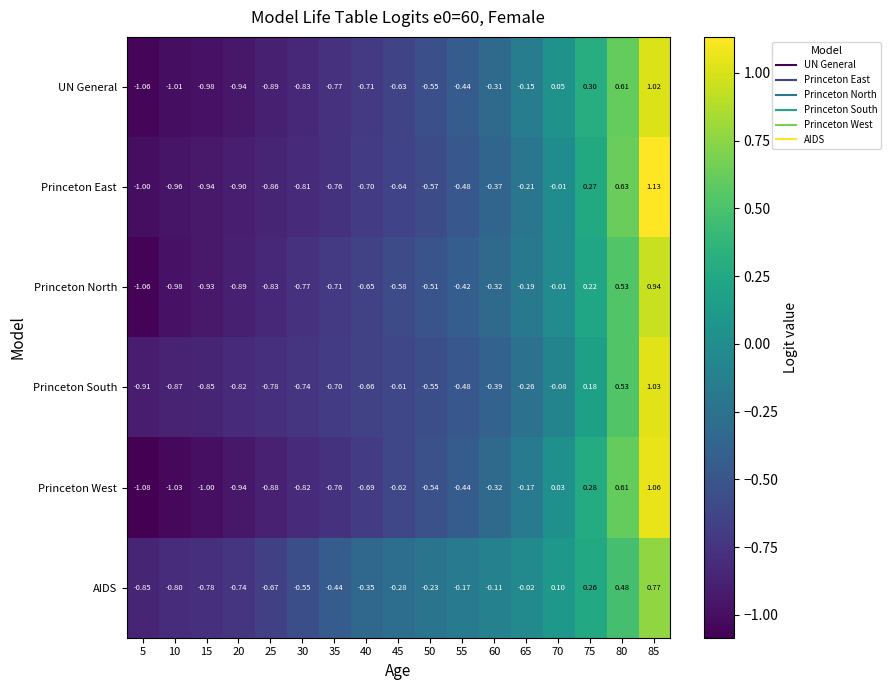

Which series has the largest range (max minus min)?

Princeton West